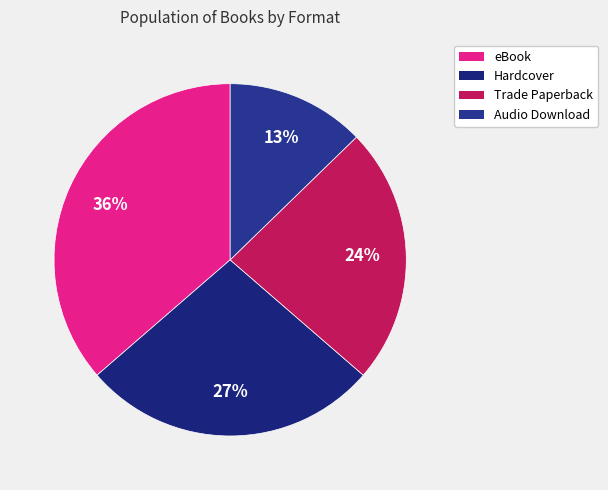

True or false: Audio Download accounts for 21% of the total.

False